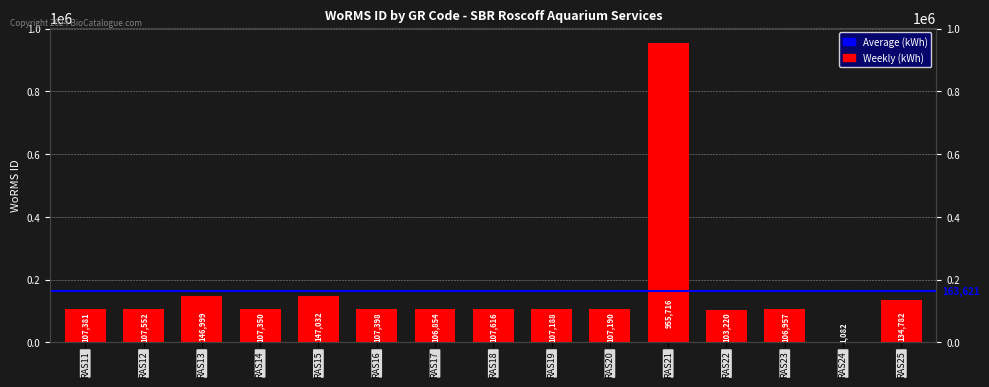

Read the value at RAS18, to the nearest 100.

107600